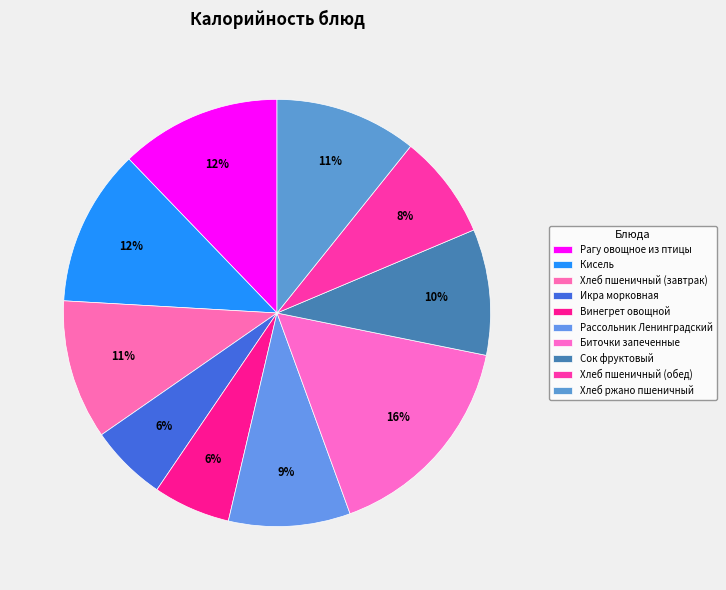

True or false: Винегрет овощной accounts for 14% of the total.

False